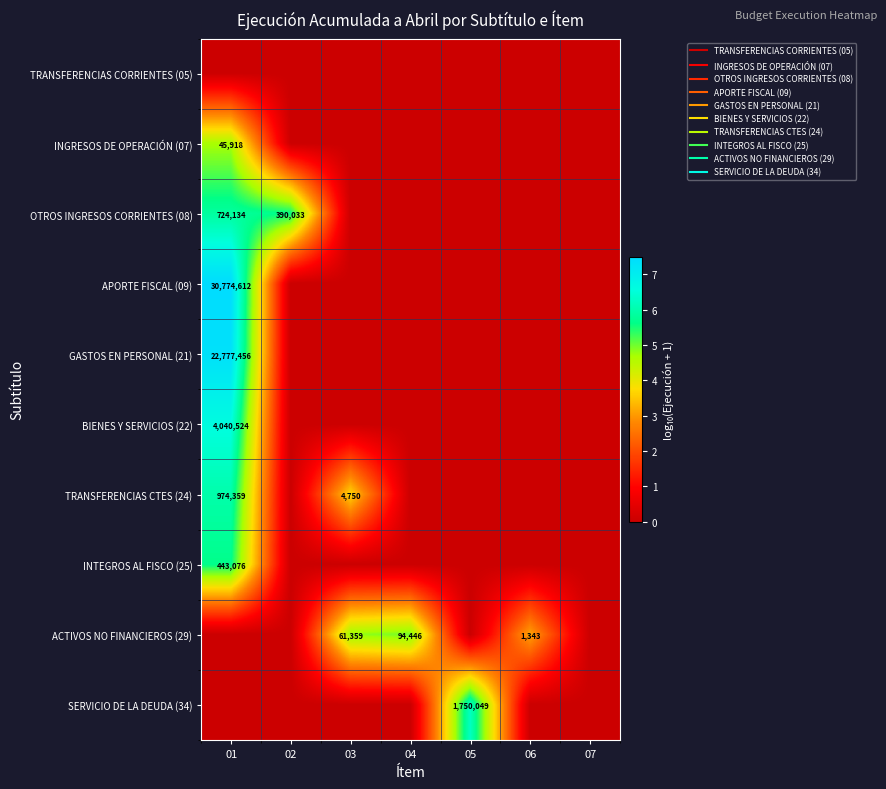

Rank the categories by INTEGROS AL FISCO (25) value from highest to lowest.

01, 02, 03, 04, 05, 06, 07